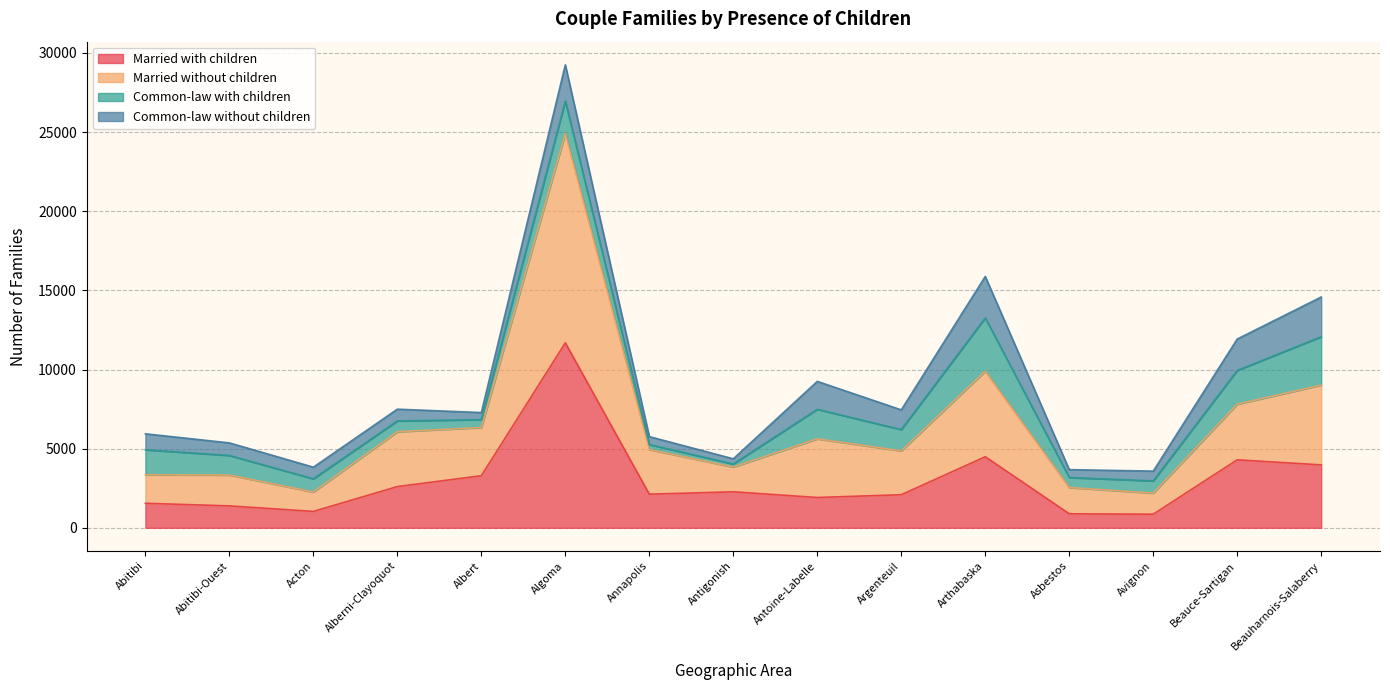

True or false: Married with children has a value of 11685 at Algoma.

True